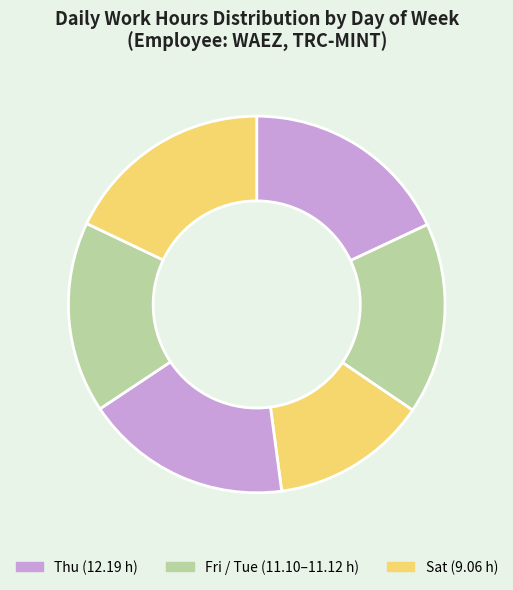

Is there any slice that represents more than half of the pie?

No